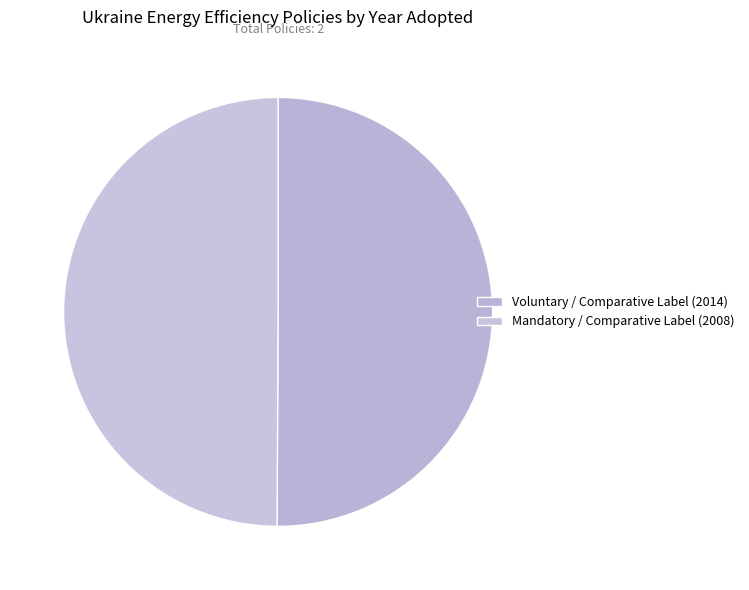

True or false: Voluntary / Comparative Label (2014) accounts for 36% of the total.

False